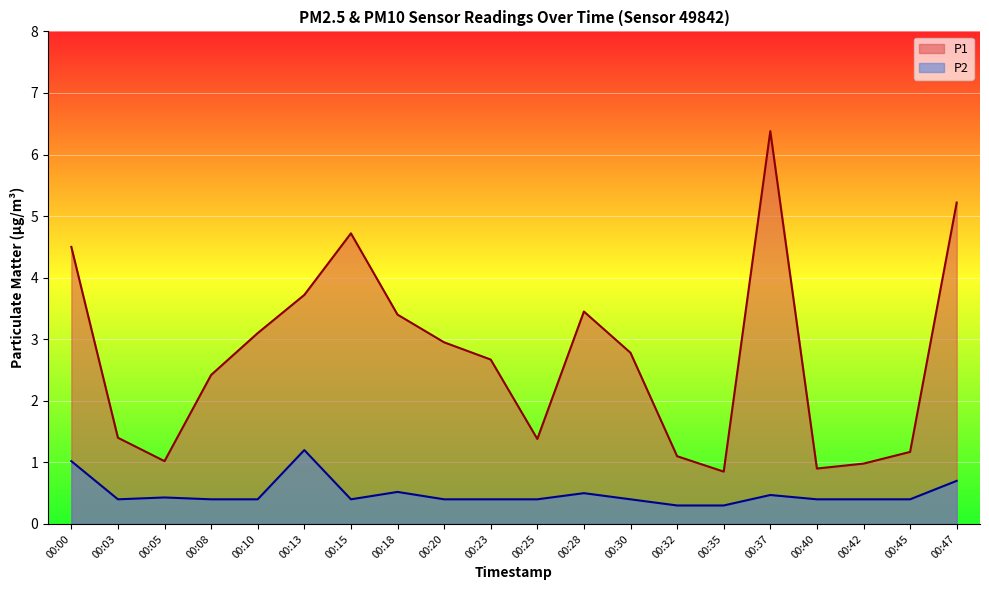

Between 00:23 and 00:45, which is larger?

00:23